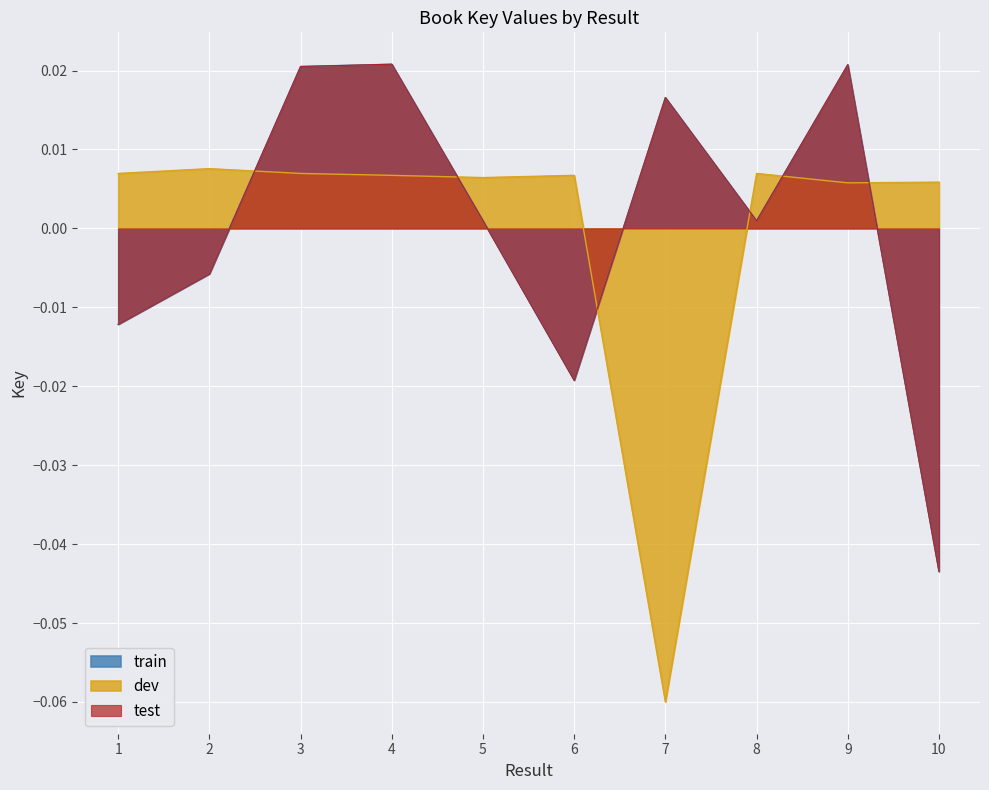

Rank the categories by dev value from highest to lowest.

2, 1, 8, 3, 4, 6, 5, 10, 9, 7